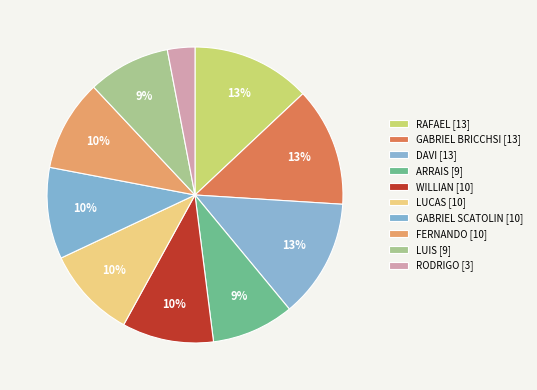

Count the number of slices in the pie.

10